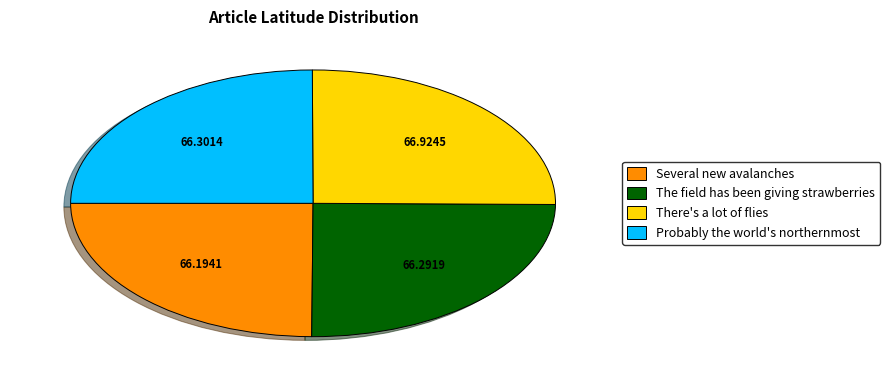

Is it true that The field has been giving strawberries is 25% of the pie?

True